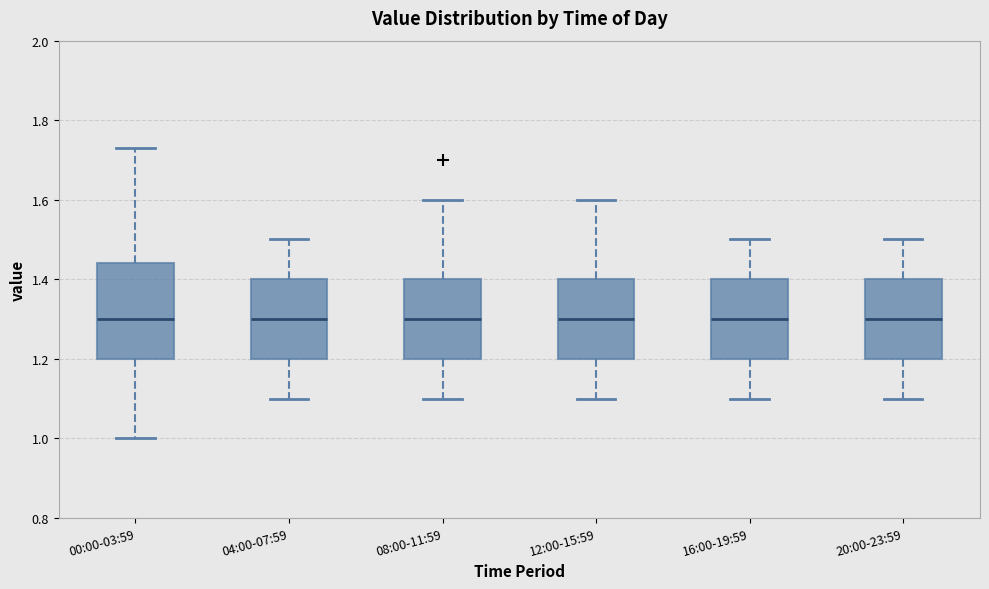

Reading left to right, read every box against the y-axis: the position of its median line, the range the box covers, and the ends of its whiskers. The values are not printed on the chart, so give them approximately, as read against the axis.

00:00-03:59: median 1.30, box 1.20 to 1.44, whiskers 1.00 to 1.74
04:00-07:59: median 1.30, box 1.20 to 1.40, whiskers 1.10 to 1.50
08:00-11:59: median 1.30, box 1.20 to 1.40, whiskers 1.10 to 1.60
12:00-15:59: median 1.30, box 1.20 to 1.40, whiskers 1.10 to 1.60
16:00-19:59: median 1.30, box 1.20 to 1.40, whiskers 1.10 to 1.50
20:00-23:59: median 1.30, box 1.20 to 1.40, whiskers 1.10 to 1.50